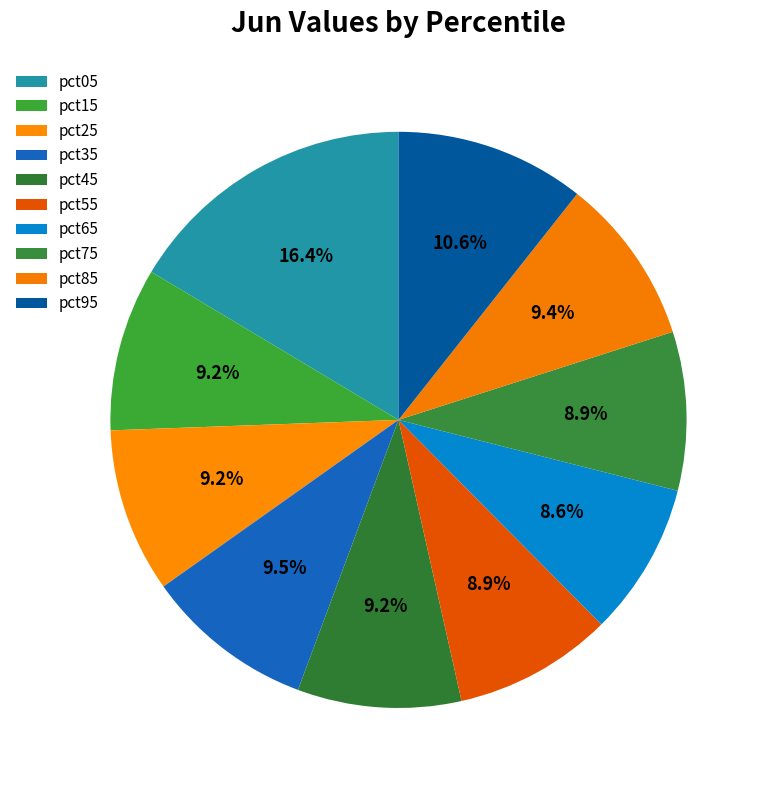

What percentage is the pct25 slice, to the nearest percent?

9%